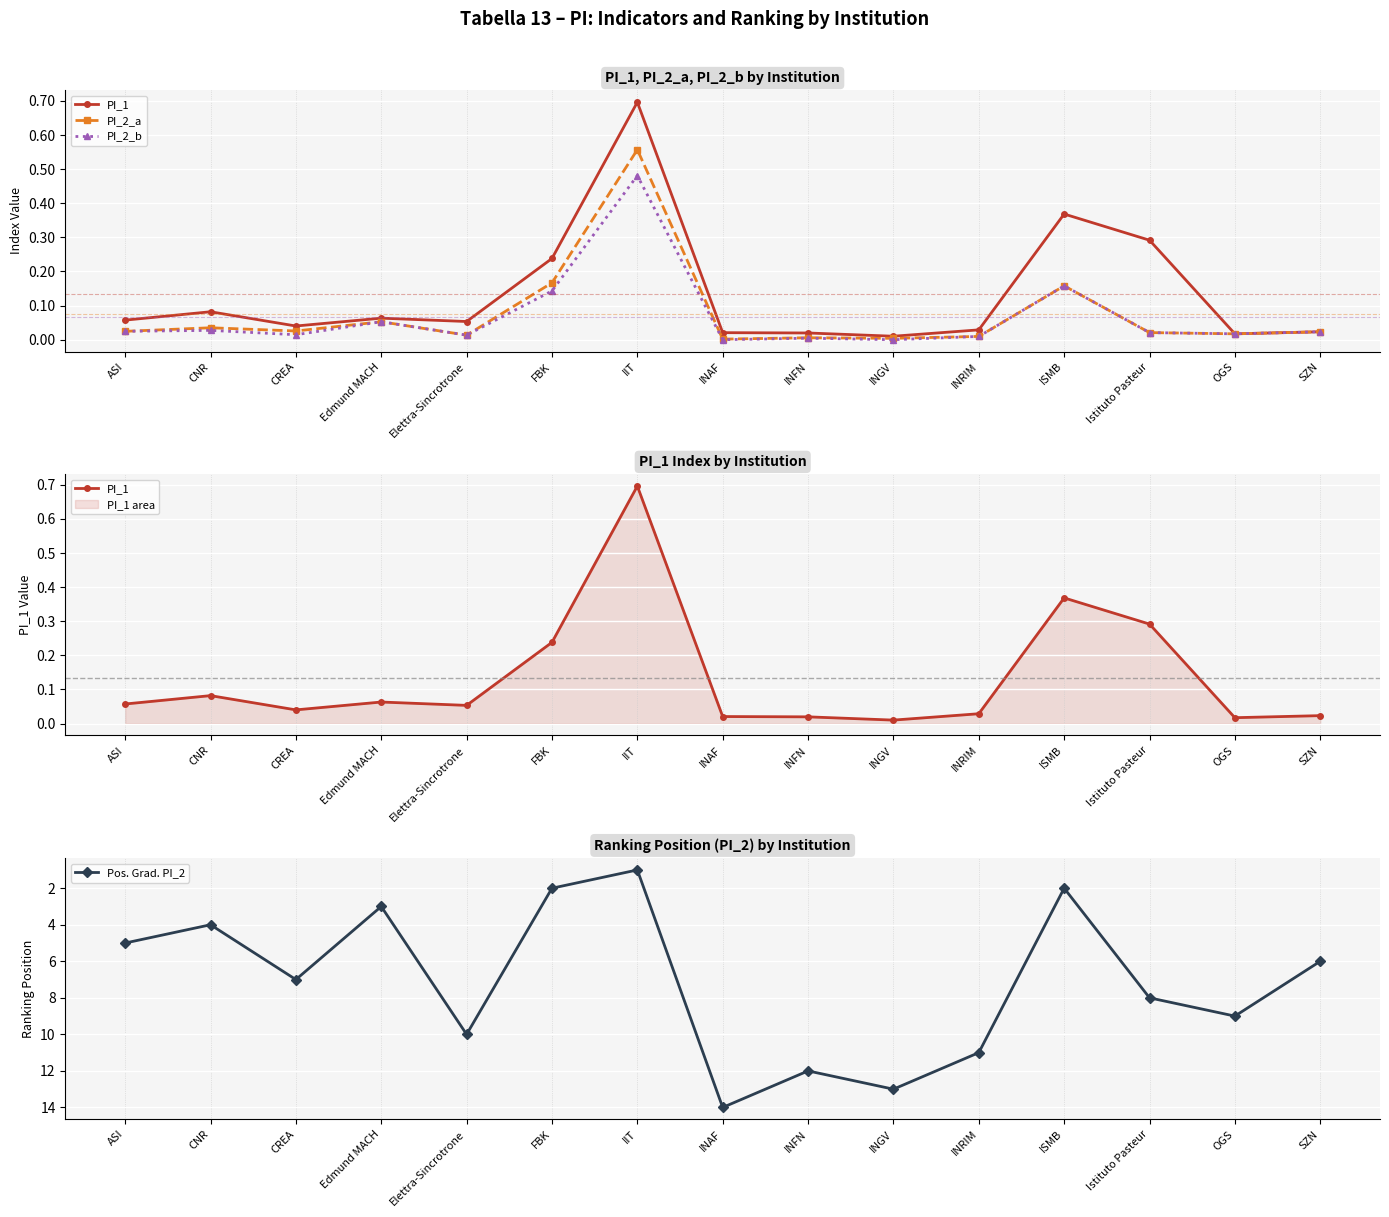

Where is the first local minimum for Pos. Grad. PI_2?

CNR